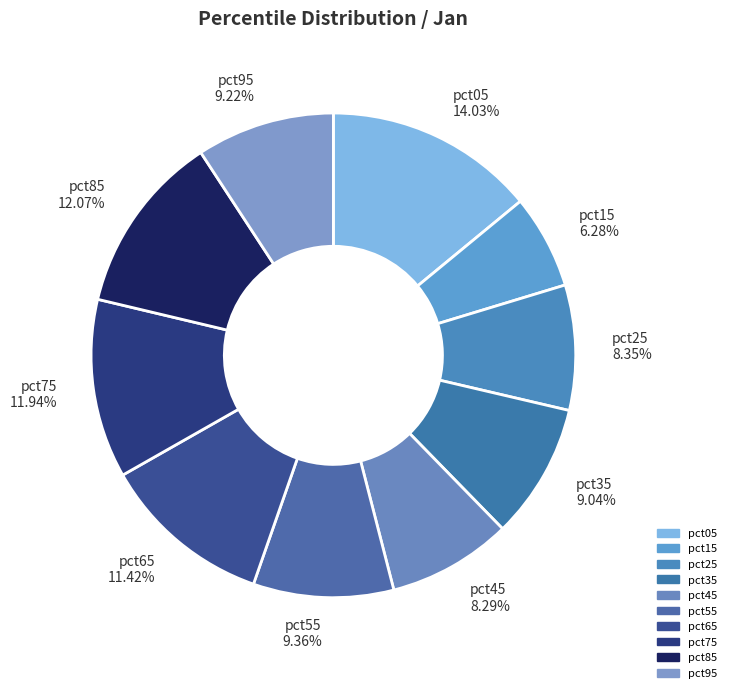

What is the largest slice in the pie chart?

pct05